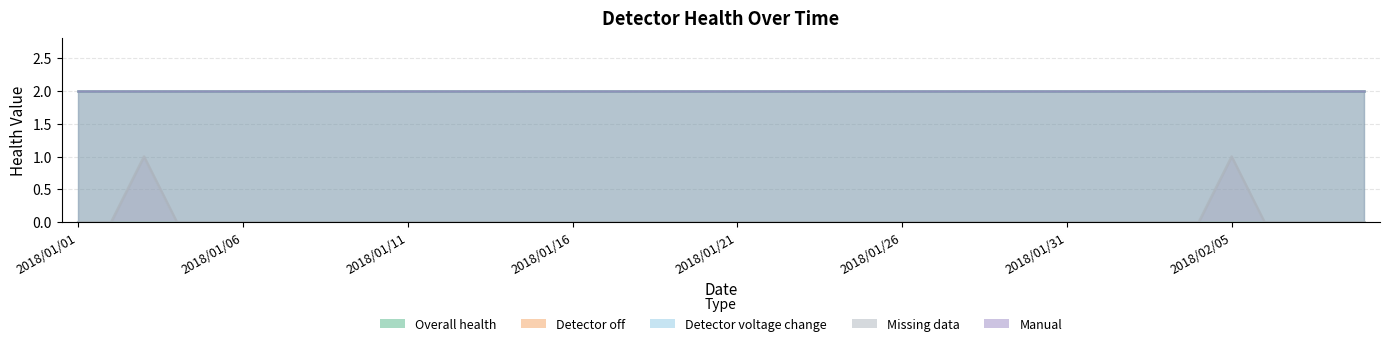

Rank the series at 2018/01/13 from highest to lowest value.

Overall health, Manual, Detector off, Detector voltage change, Missing data